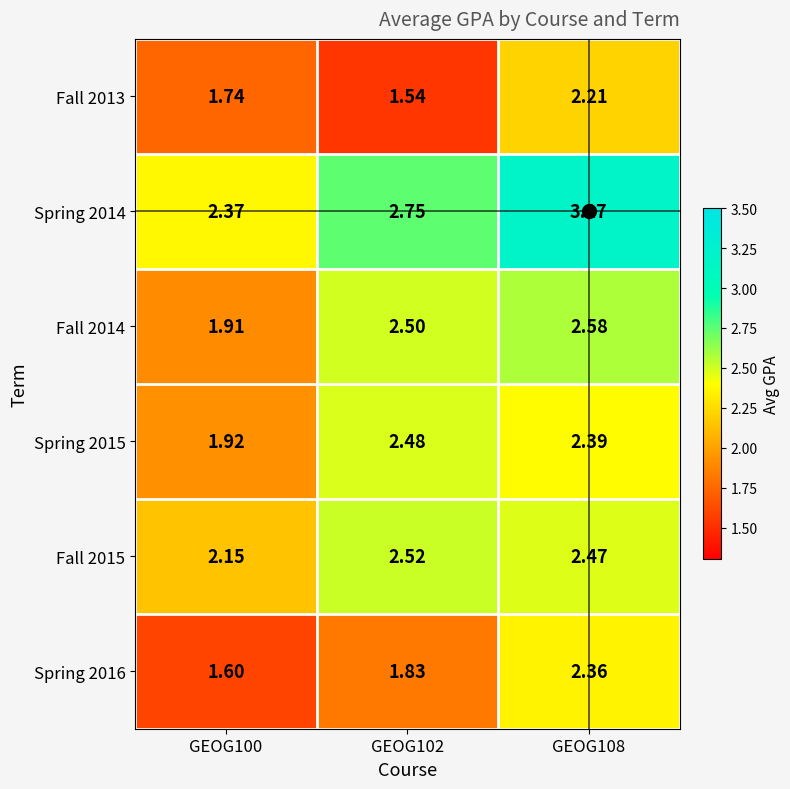

At which category does the chart reach its peak across all series?

GEOG108